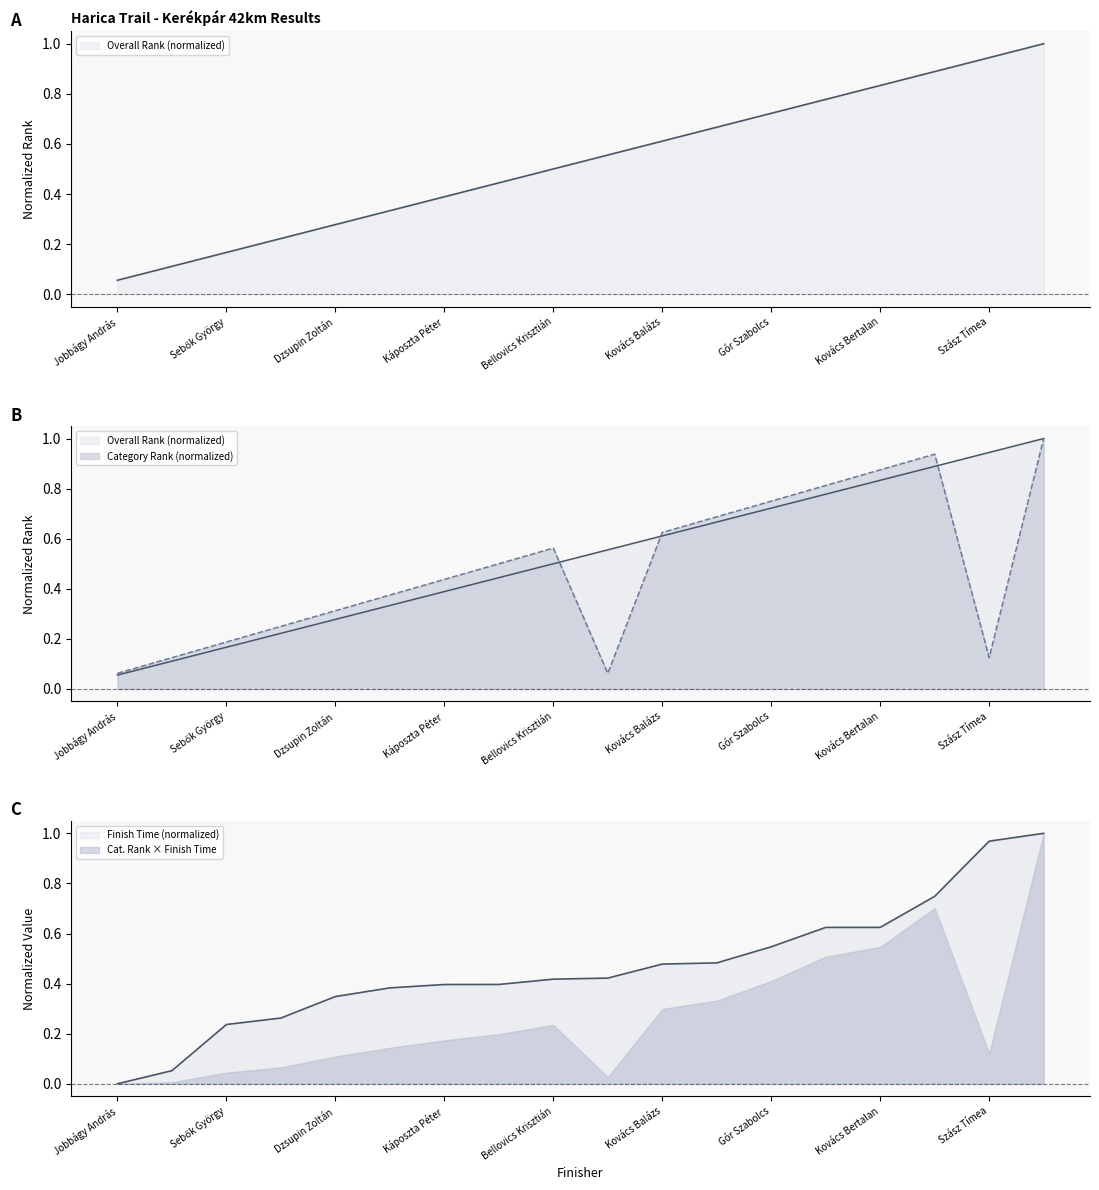

What is the minimum value for Overall Rank?

0.1